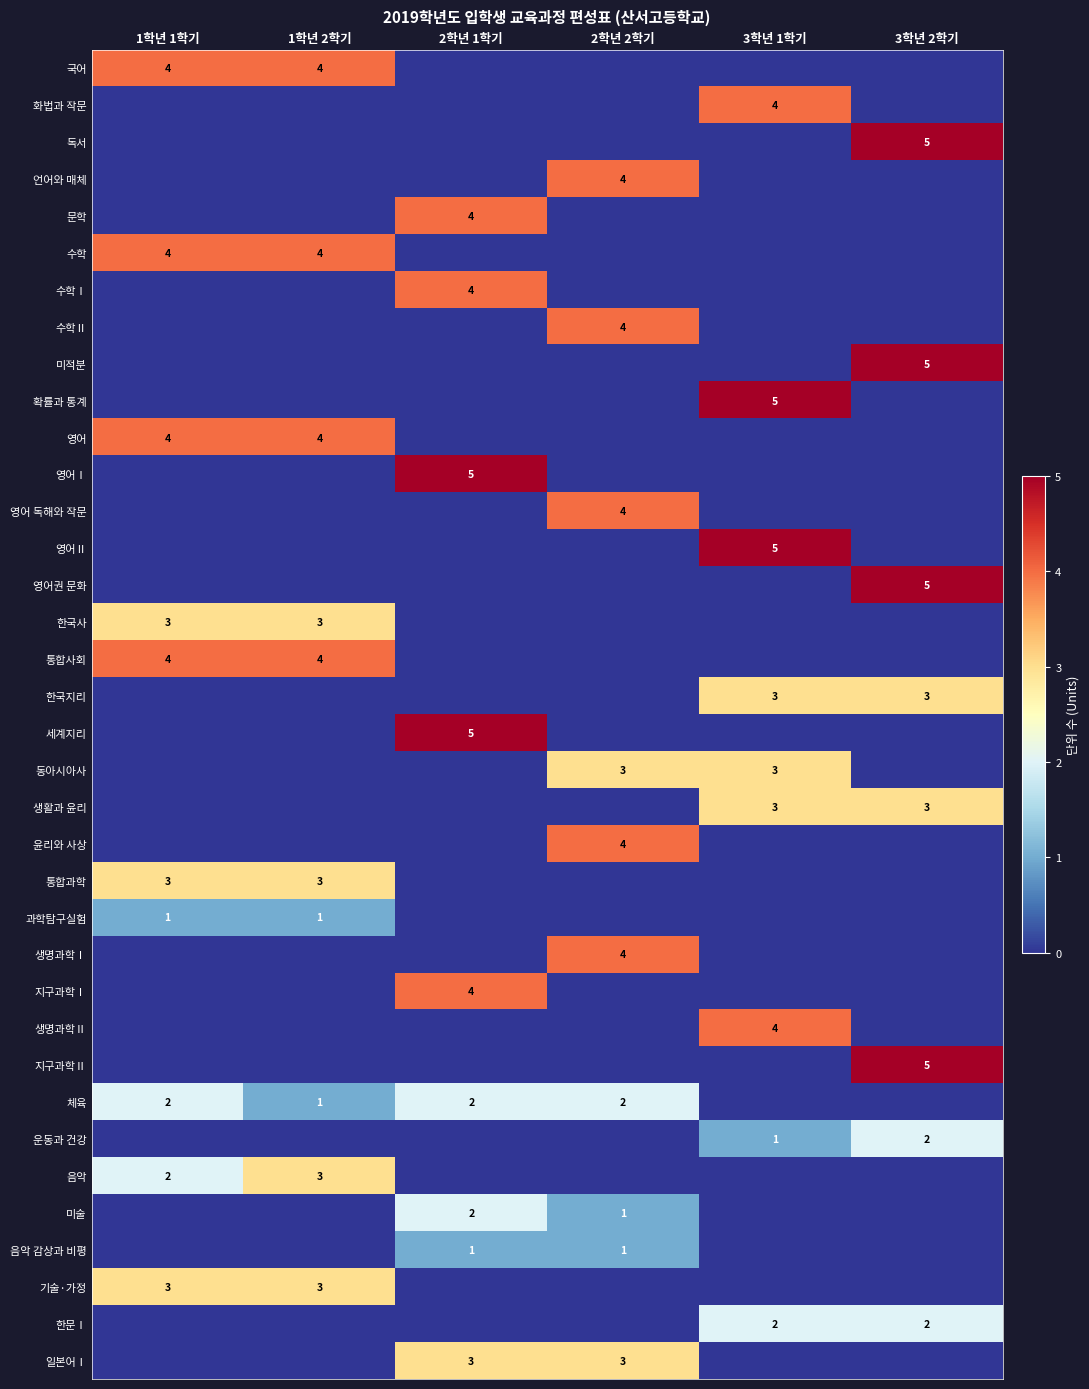

How many distinct data groups are displayed?

36